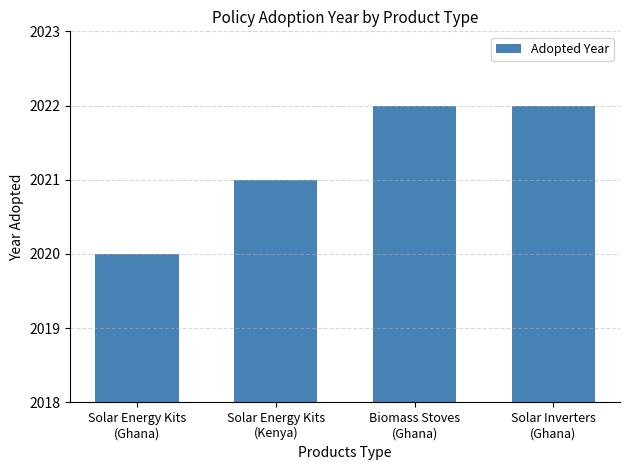

Are the bars horizontal?

No